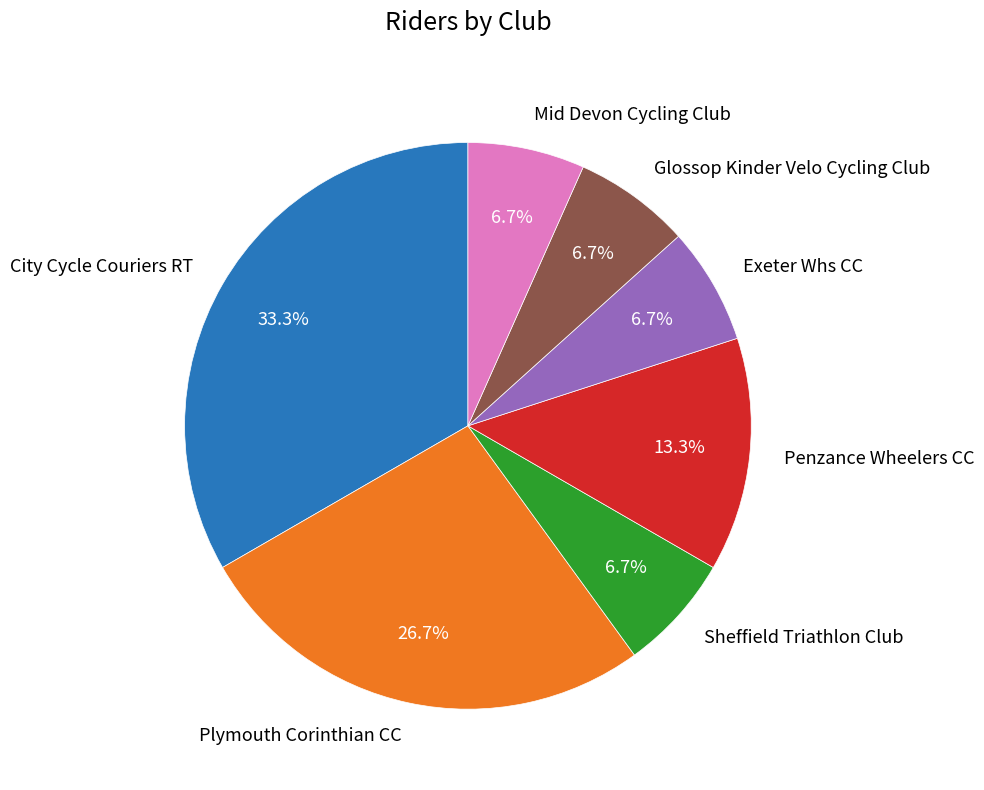

To the nearest percent, what percentage of the pie is City Cycle Couriers RT?

33%